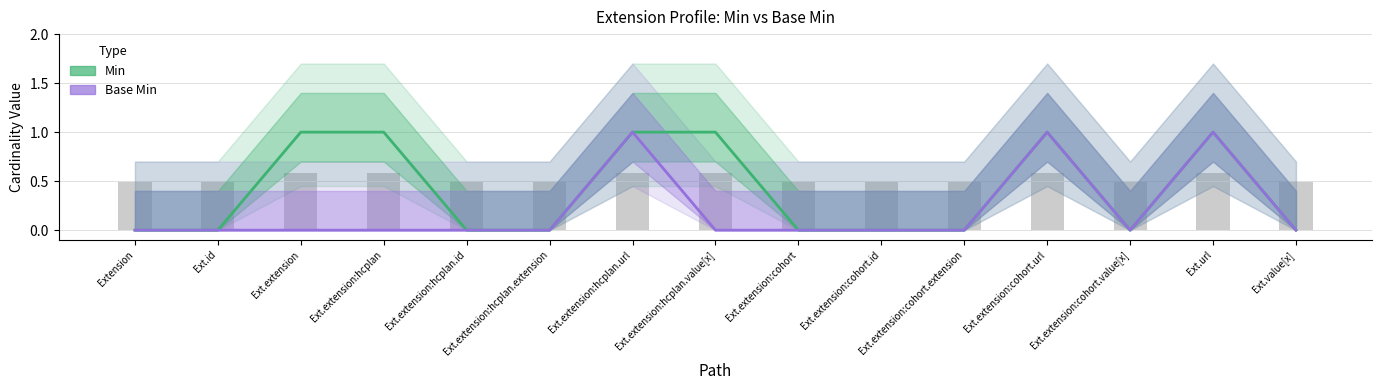

What is the approximate value of Min at Ext.extension:hcplan?

1